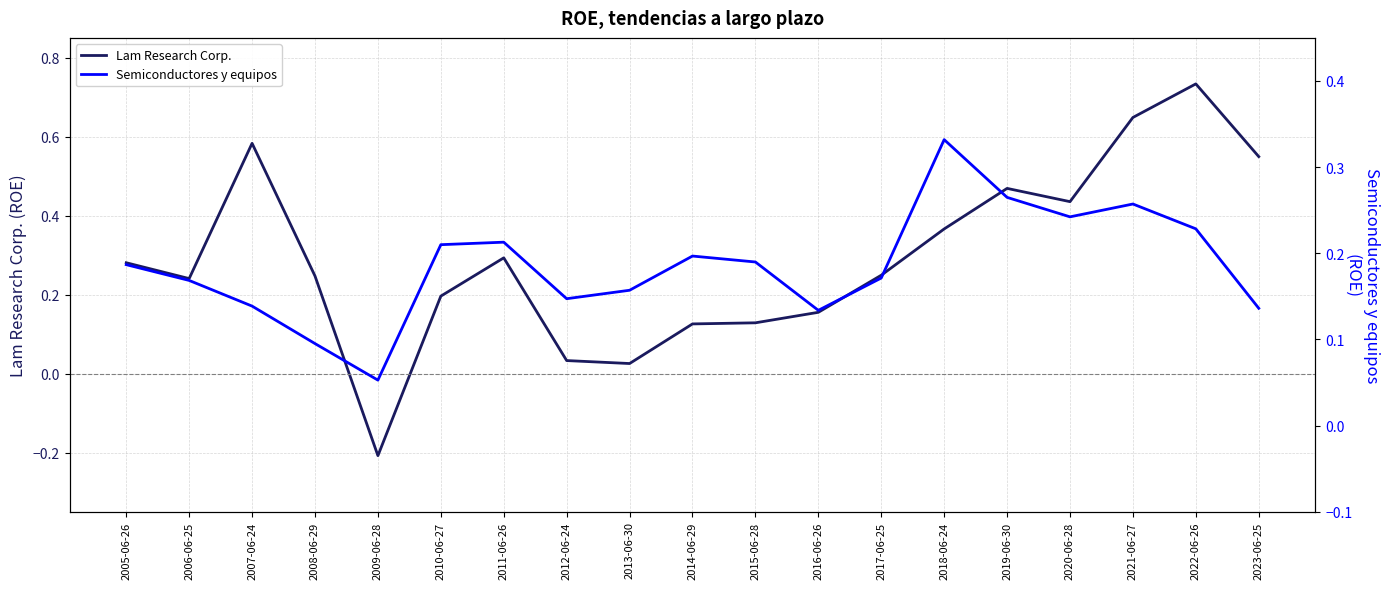

Reading left to right, transcribe all the data shown in this chart.

Lam Research Corp.: 2005-06-26=0.3	2006-06-25=0.2	2007-06-24=0.6	2008-06-29=0.2	2009-06-28=-0.2	2010-06-27=0.2	2011-06-26=0.3	2012-06-24=0.0	2013-06-30=0.0	2014-06-29=0.1	2015-06-28=0.1	2016-06-26=0.2	2017-06-25=0.2	2018-06-24=0.4	2019-06-30=0.5	2020-06-28=0.4	2021-06-27=0.6	2022-06-26=0.7	2023-06-25=0.5
Semiconductores y equipos: 2005-06-26=0.2	2006-06-25=0.2	2007-06-24=0.1	2008-06-29=0.1	2009-06-28=0.1	2010-06-27=0.2	2011-06-26=0.2	2012-06-24=0.1	2013-06-30=0.2	2014-06-29=0.2	2015-06-28=0.2	2016-06-26=0.1	2017-06-25=0.2	2018-06-24=0.3	2019-06-30=0.3	2020-06-28=0.2	2021-06-27=0.3	2022-06-26=0.2	2023-06-25=0.1